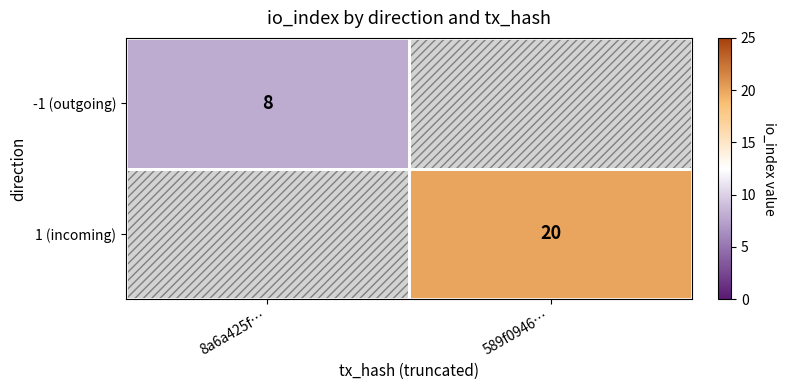

Count the number of categories in the chart.

2